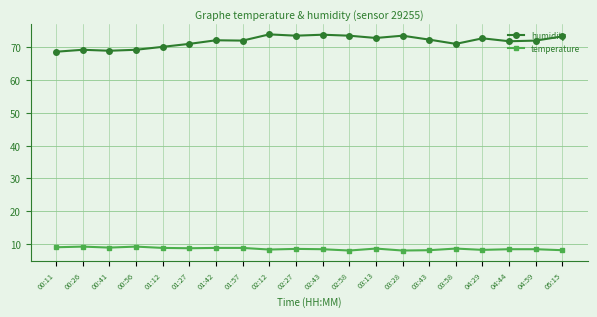

What is the minimum value for temperature?

8.0